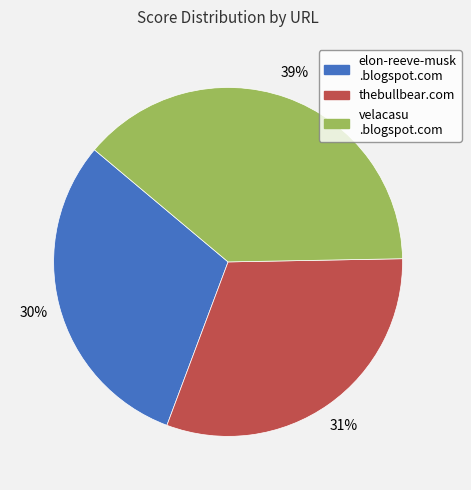

To the nearest percent, what is the average slice percentage?

33%